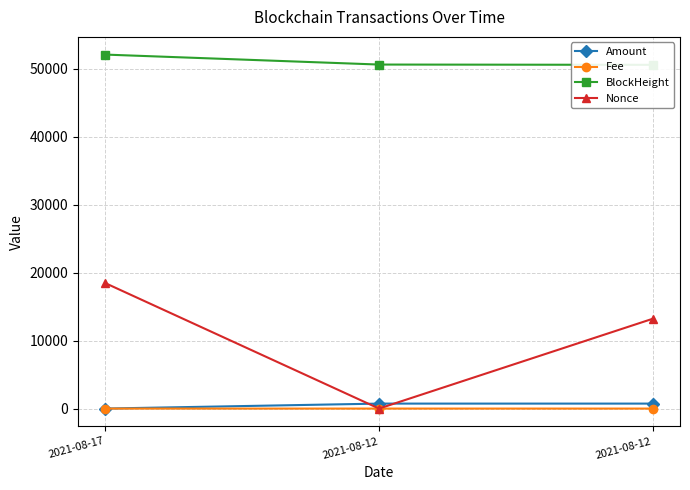

Rank the series by their maximum value, from lowest to highest.

Fee, Amount, Nonce, BlockHeight